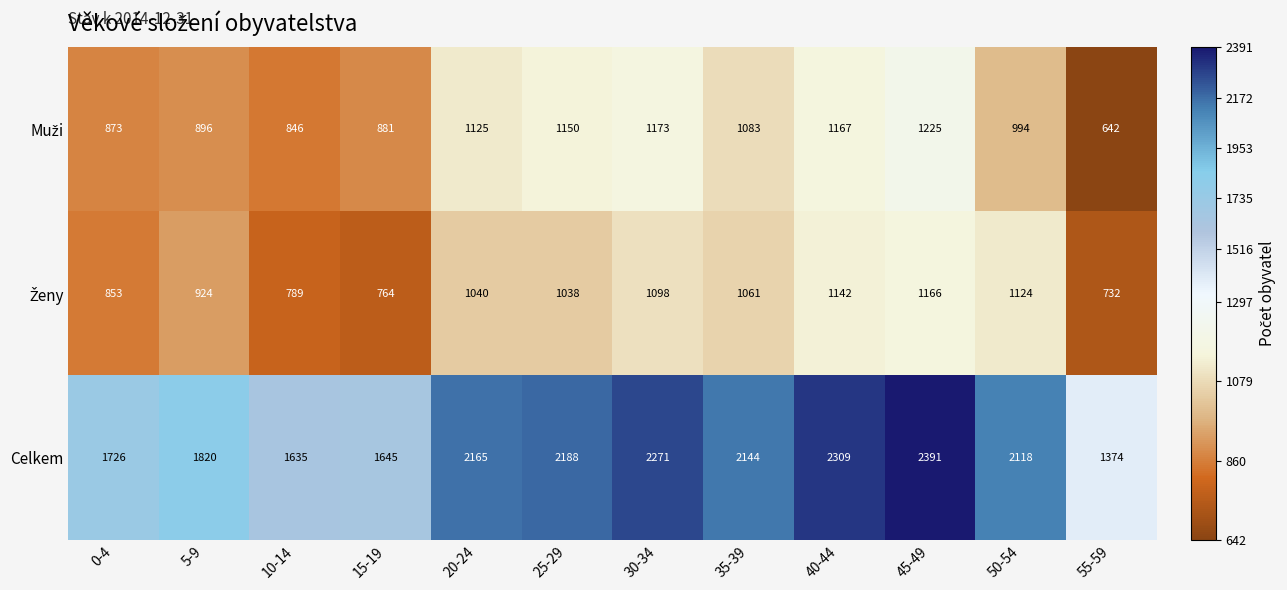

What is the sum of the Celkem values at 50-54 and 30-34?

4389